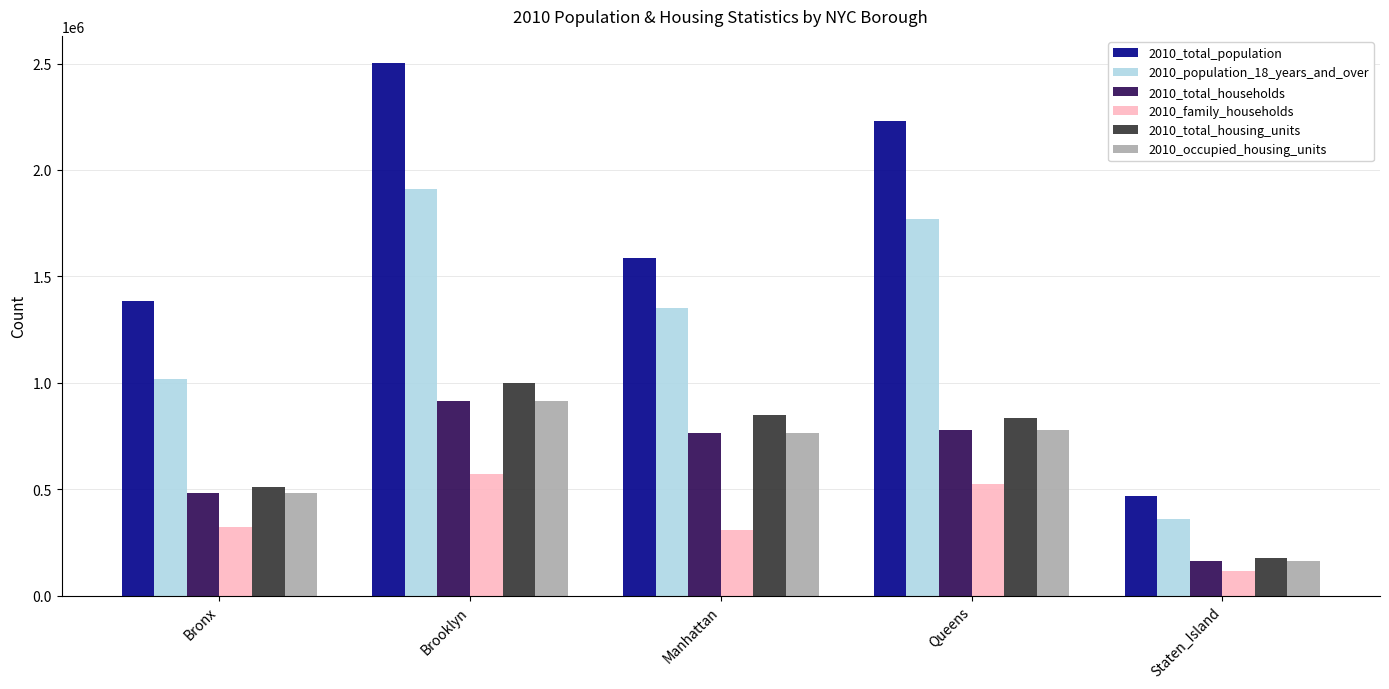

Where is 2010_population_18_years_and_over nearest to the value 1134925?

Bronx